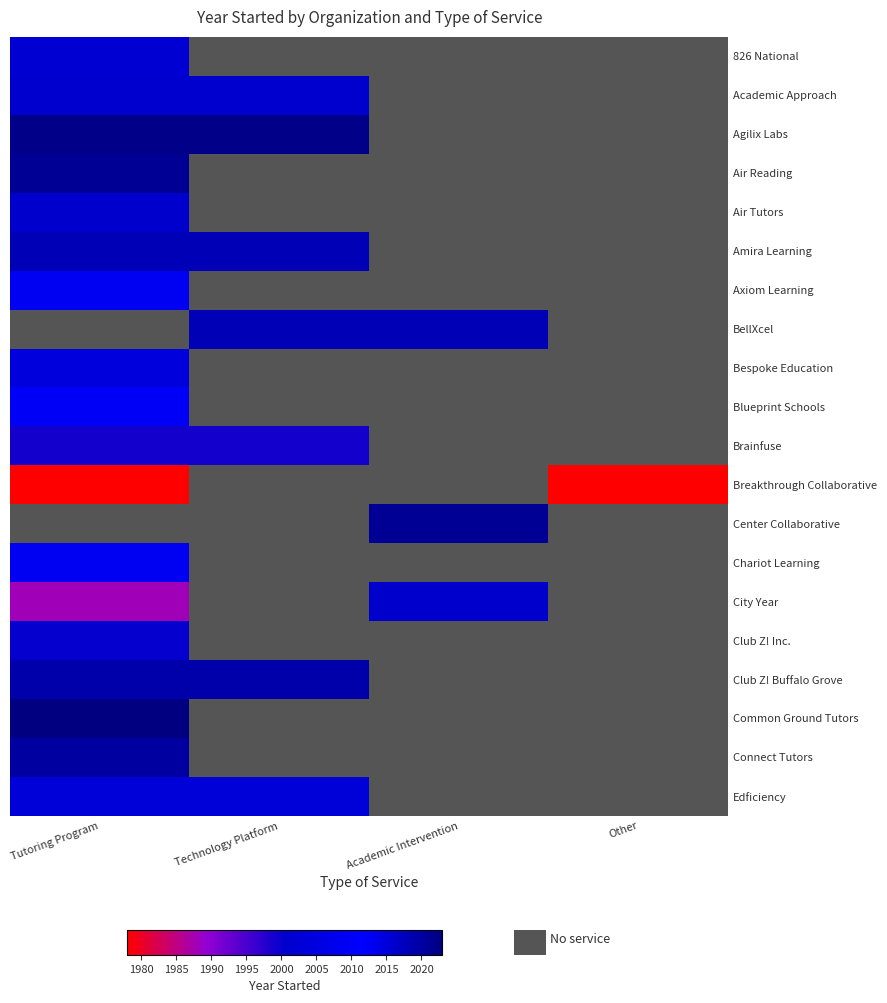

Which series has the widest spread of values?

City Year